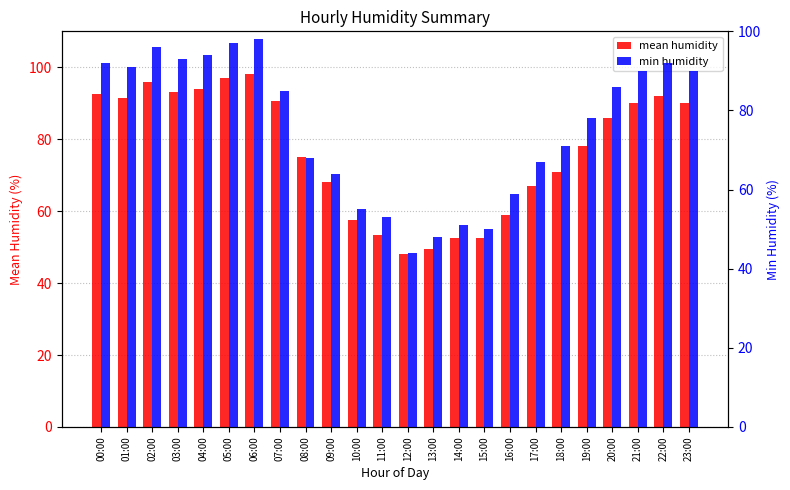

What is the label of the 14th bar from the left?

13:00